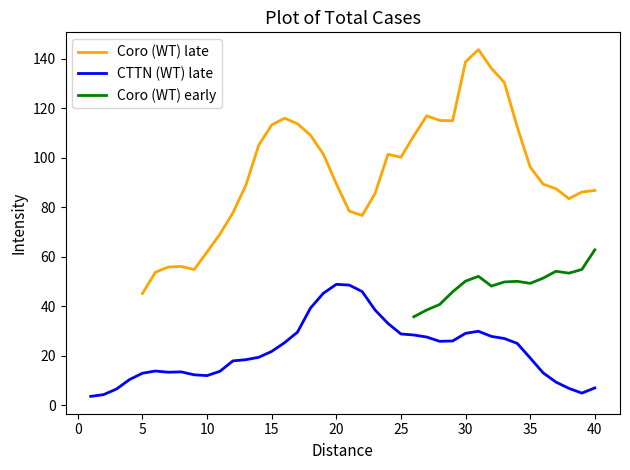

Which series has the widest spread of values?

Coro (WT) late